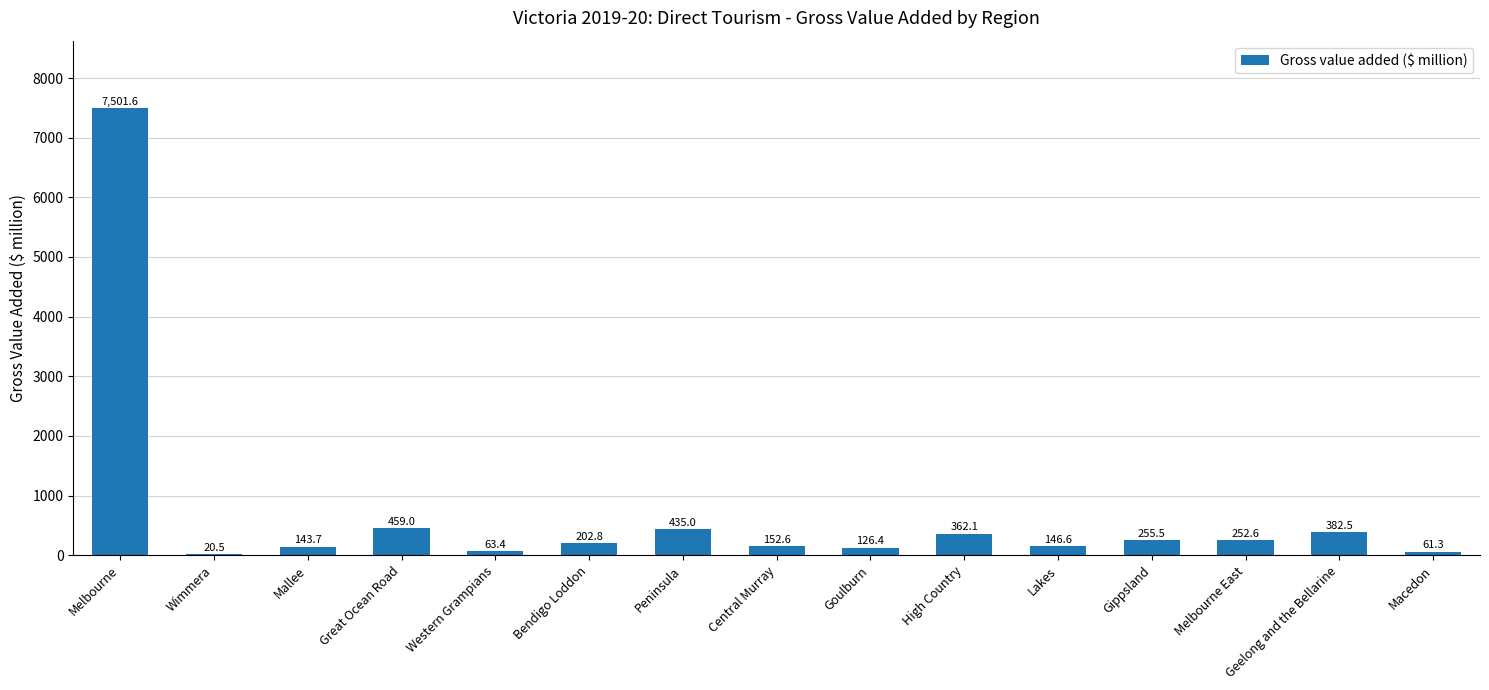

Read the value at Macedon.

61.3